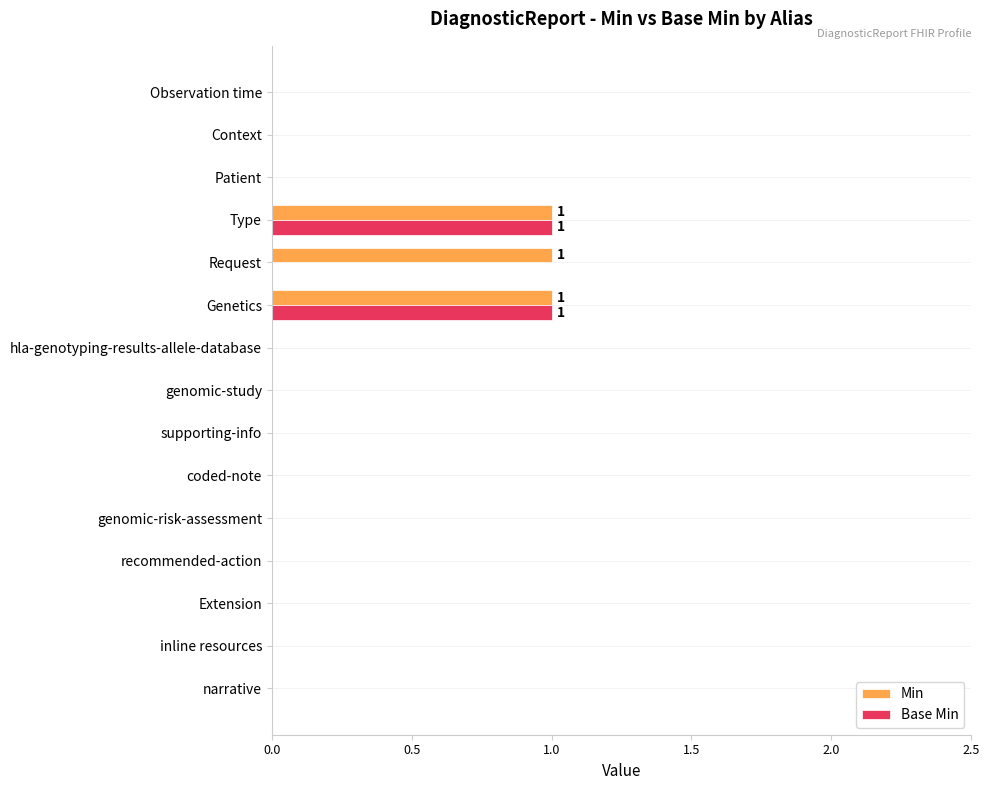

The Base Min series shows 0 at coded-note. True or false?

True